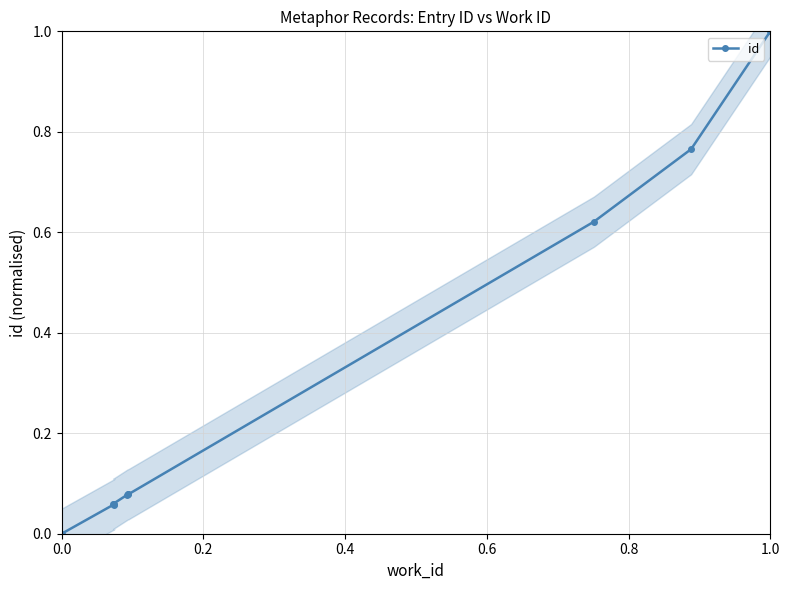

How many data points in id are above 0?

9